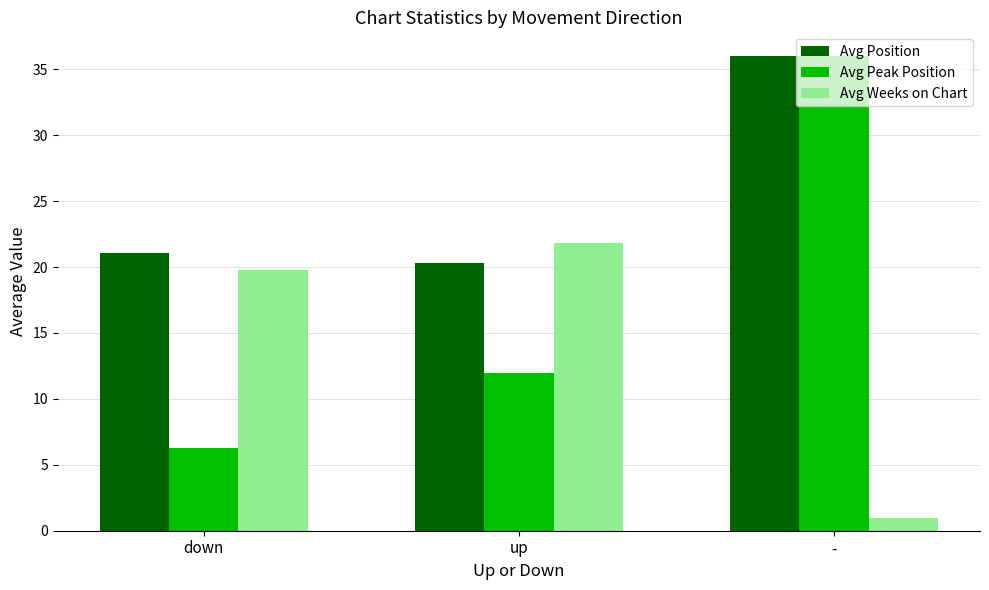

What is the difference between the Avg Position values at - and down?

14.9